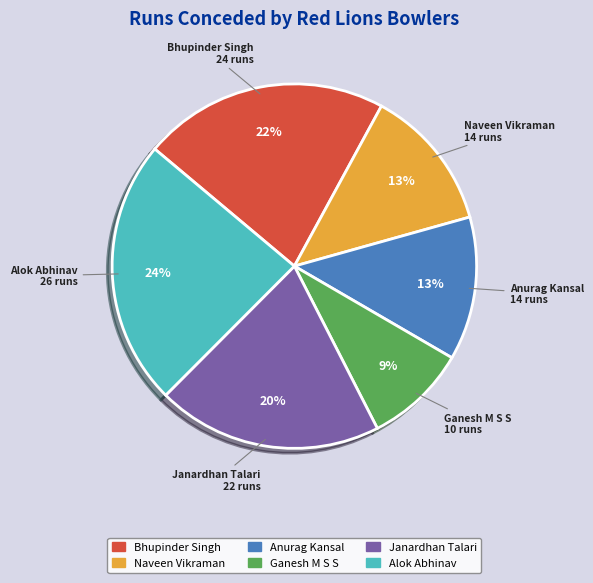

Does Bhupinder Singh account for over 50% of the chart?

No